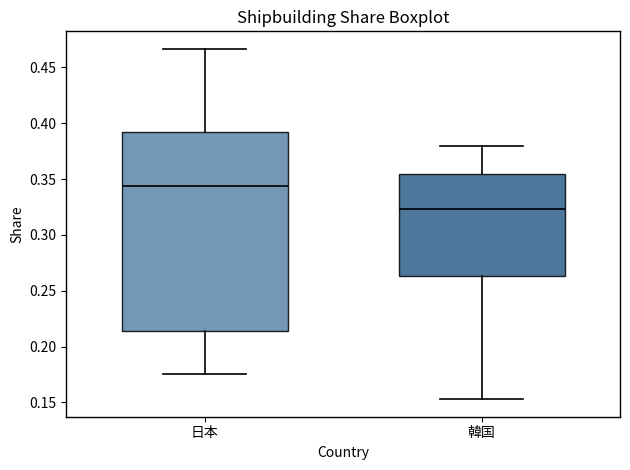

Where is the upper edge of the box for 日本 on the y-axis? The values are not printed on the chart, so give them approximately, as read against the axis.

0.390